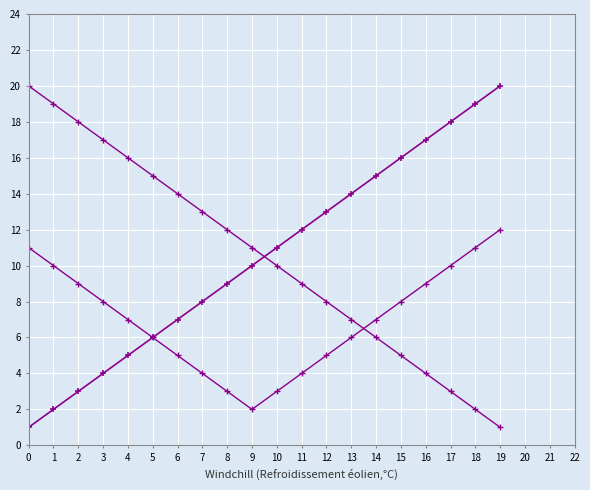

Does the chart have visible grid lines?

Yes